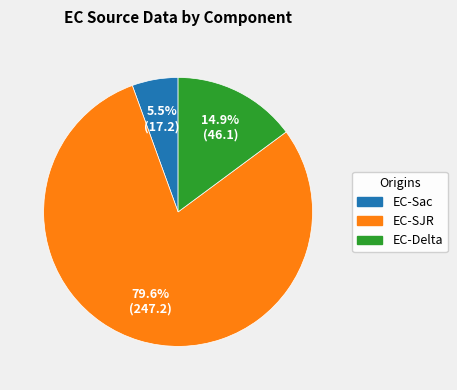

Rank the categories by value from highest to lowest.

EC-SJR, EC-Delta, EC-Sac